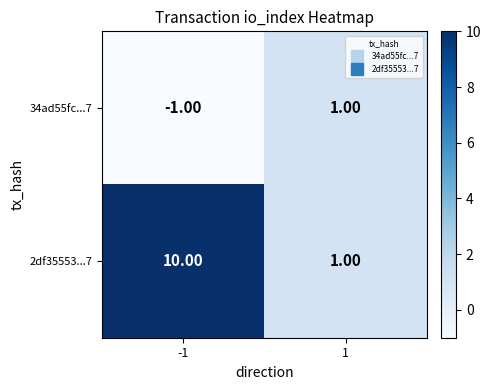

At how many categories does at least one series exceed 2?

1